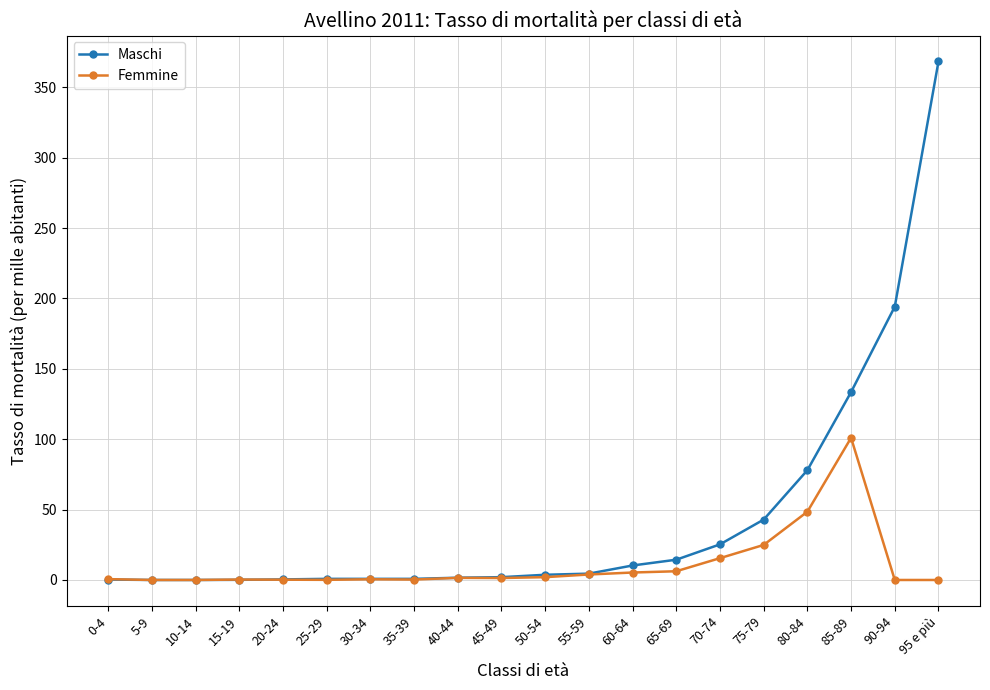

What is the maximum value for Maschi?

368.4